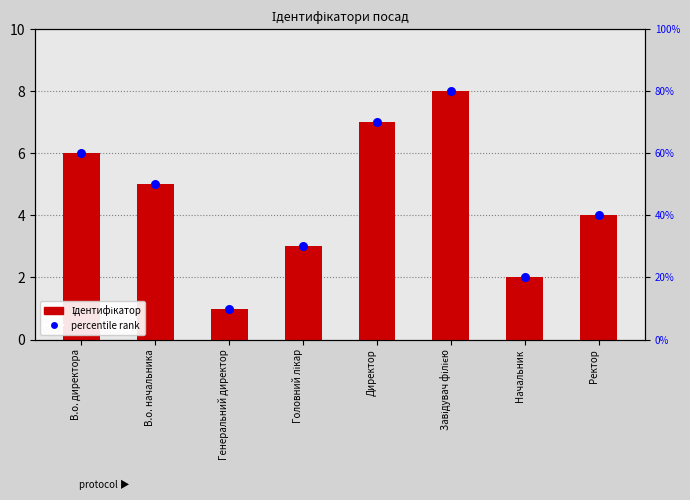

What is the total value across all series at Генеральний директор?

2